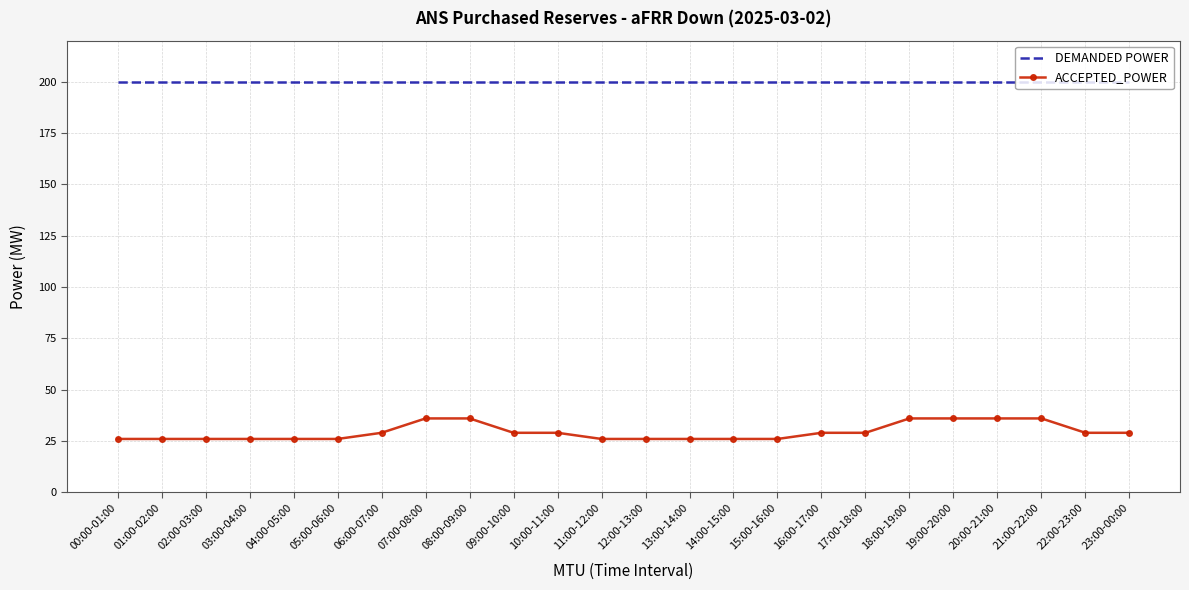

What is the average value of the ACCEPTED_POWER series?

29